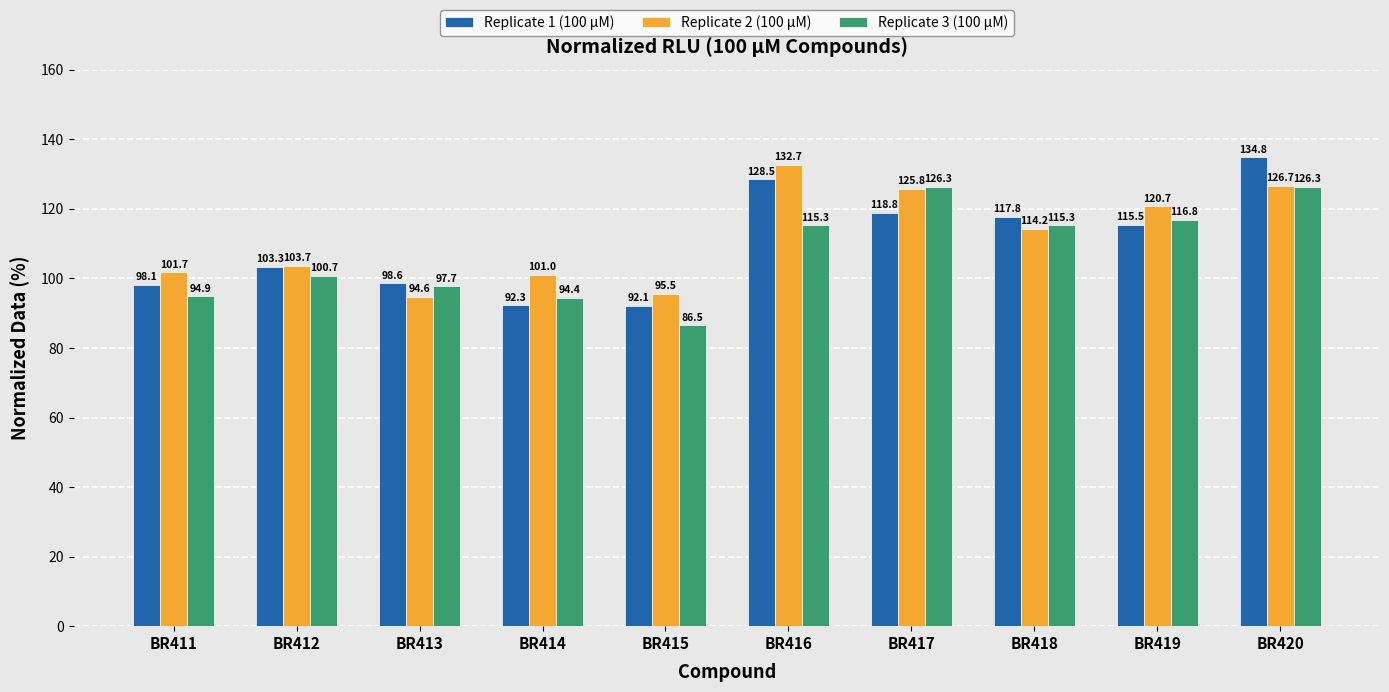

The value of Replicate 3 (100 µM) at BR416 is 115.3. True or false?

True